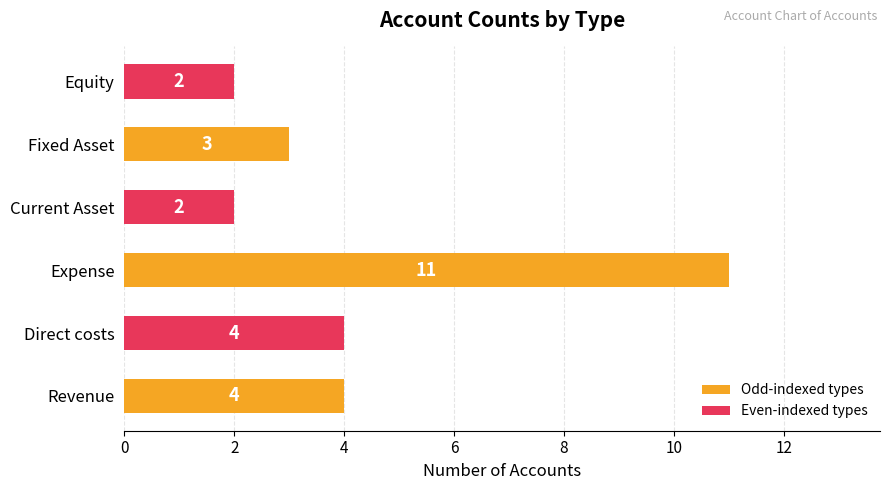

At which category does the chart reach its peak across all series?

Expense